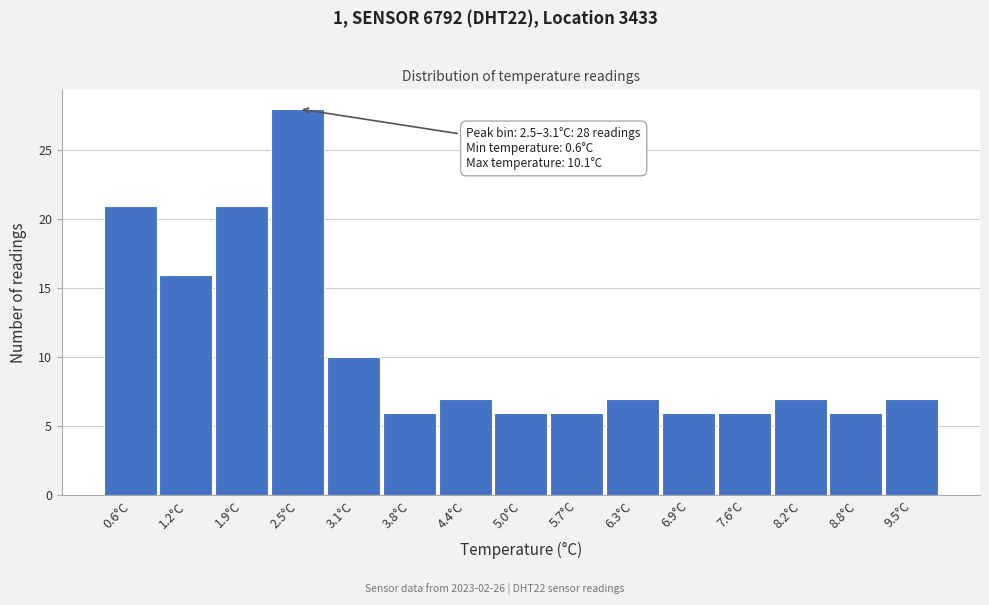

Reading left to right, transcribe all the data shown in this chart.

21	16	21	28	10	6	7	6	6	7	6	6	7	6	7